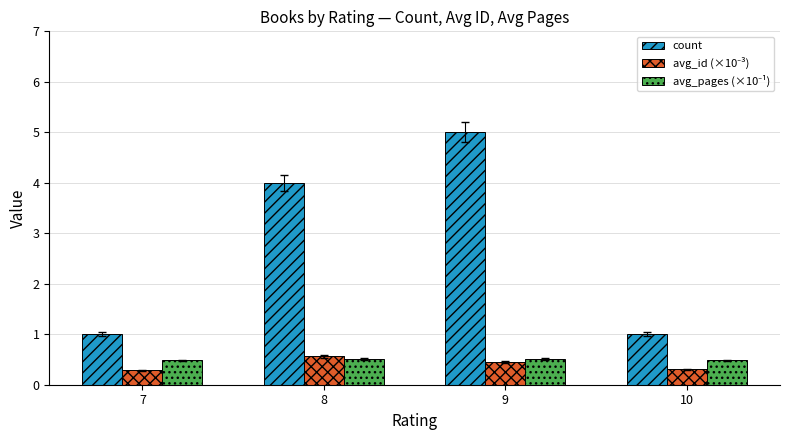

The count series shows 0.6 at 10. True or false?

False